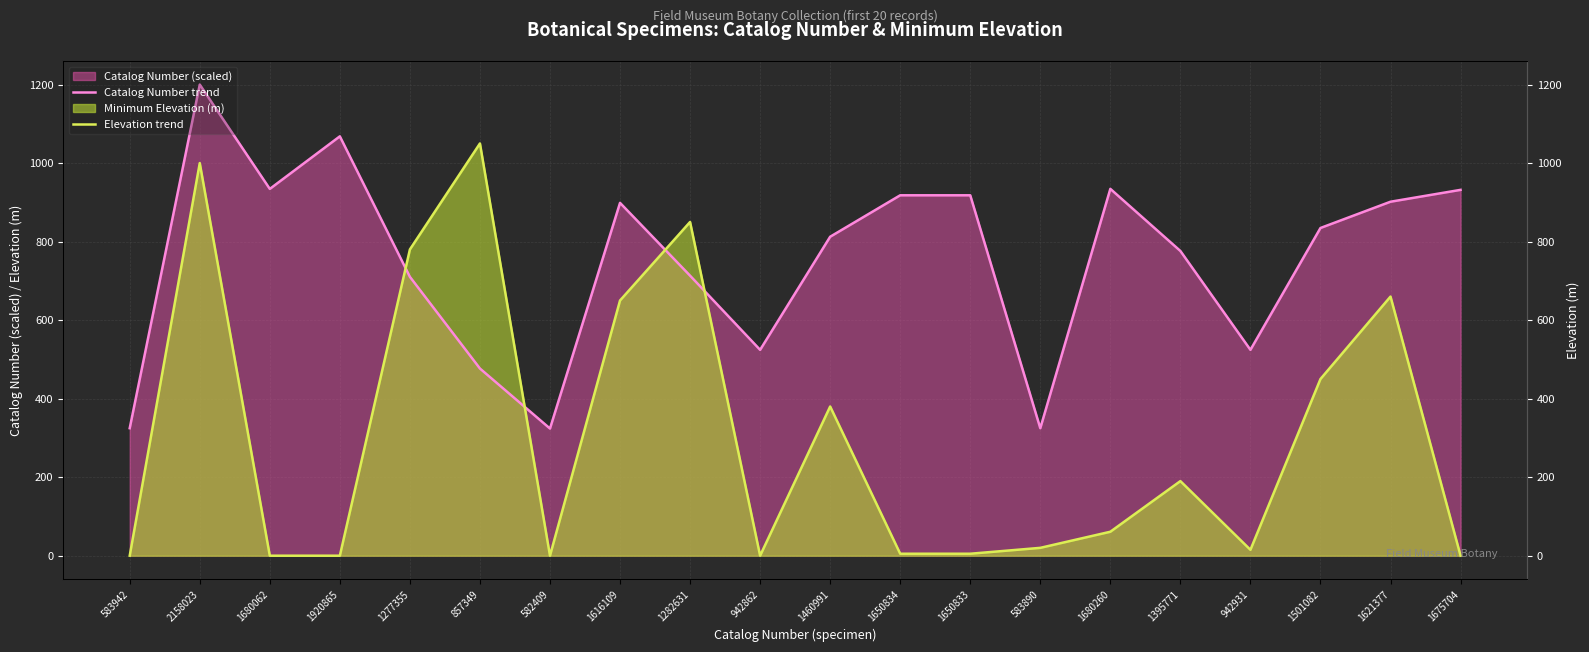

Is the value of Catalog Number trend at 1460991 greater than the value of Elevation trend at 583942?

Yes